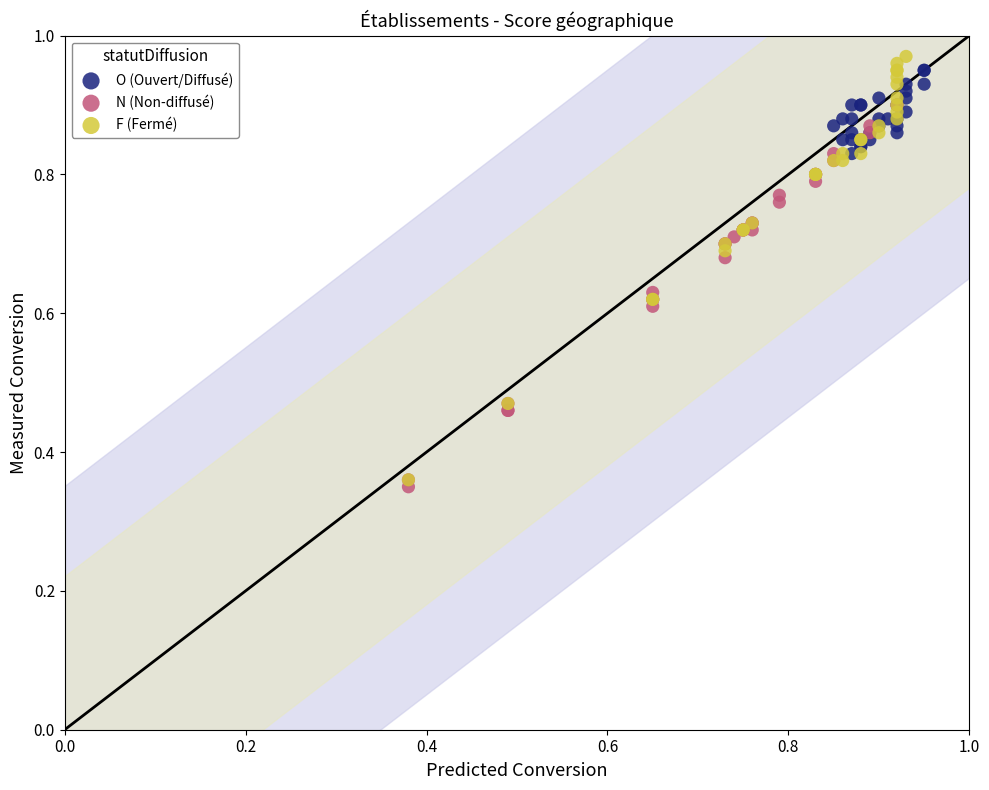

Which series contains the highest Y value?

F (Fermé)